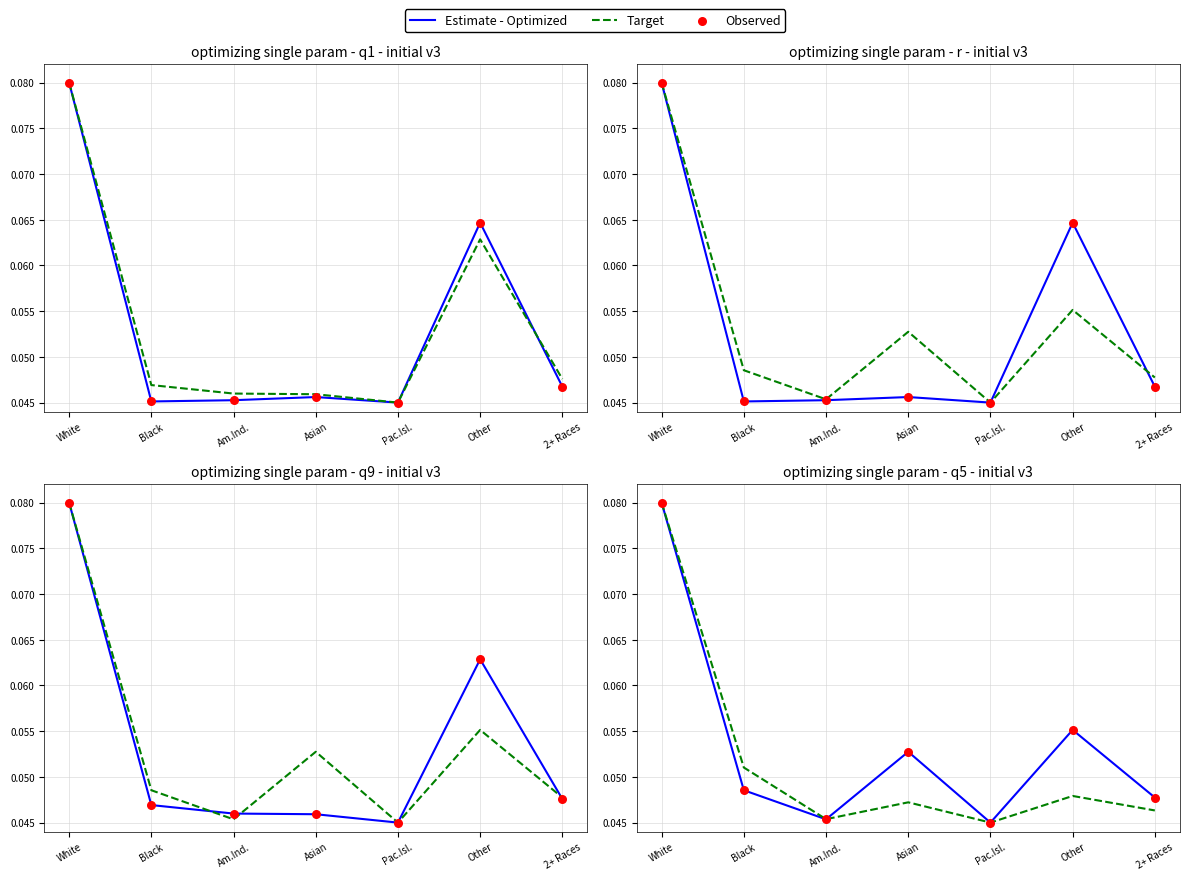

At how many categories does at least one series exceed 0?

7